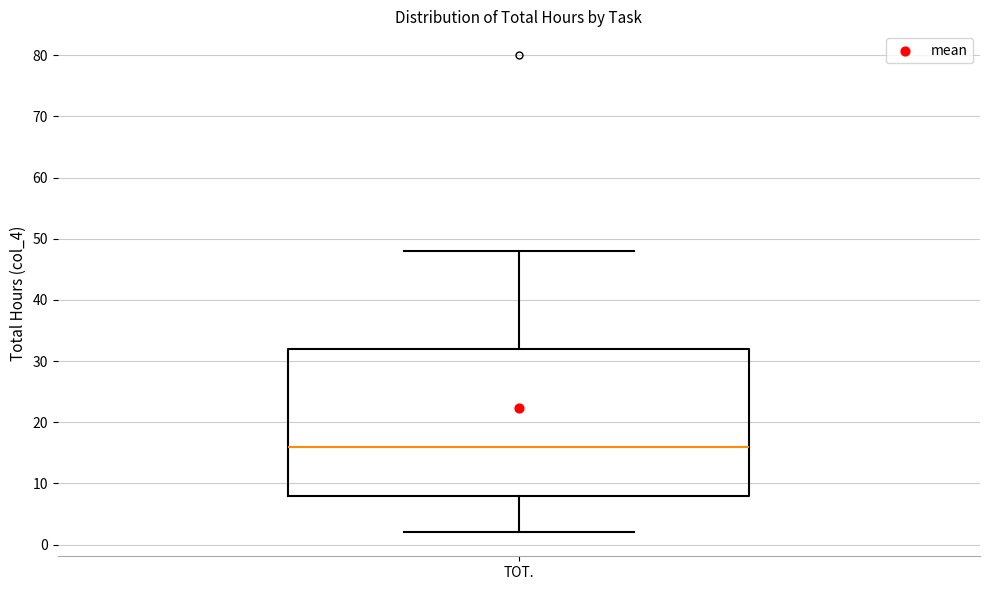

Transcribe this box plot: give where the median line is, the range the box spans, and where the two whiskers end, as read against the y-axis. The values are not printed on the chart, so give them approximately, as read against the axis.

median 16, box 8 to 32, whiskers 2 to 48